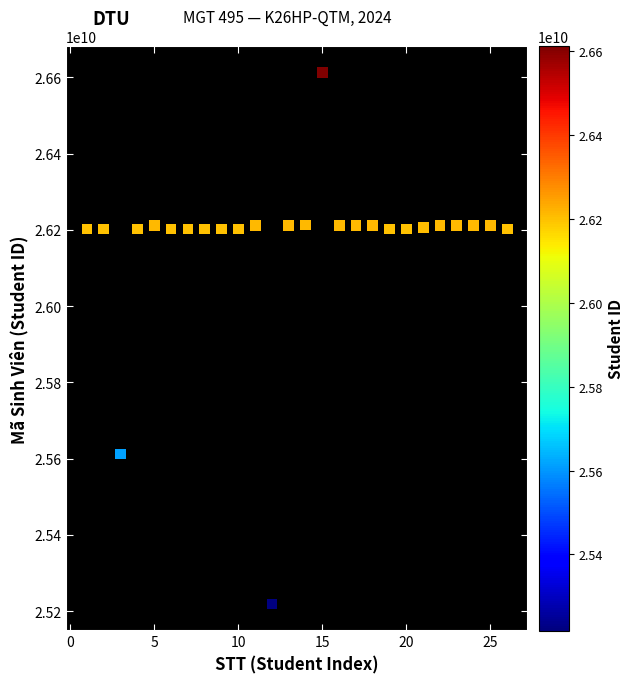

What is the range of X values (max minus min)?

25